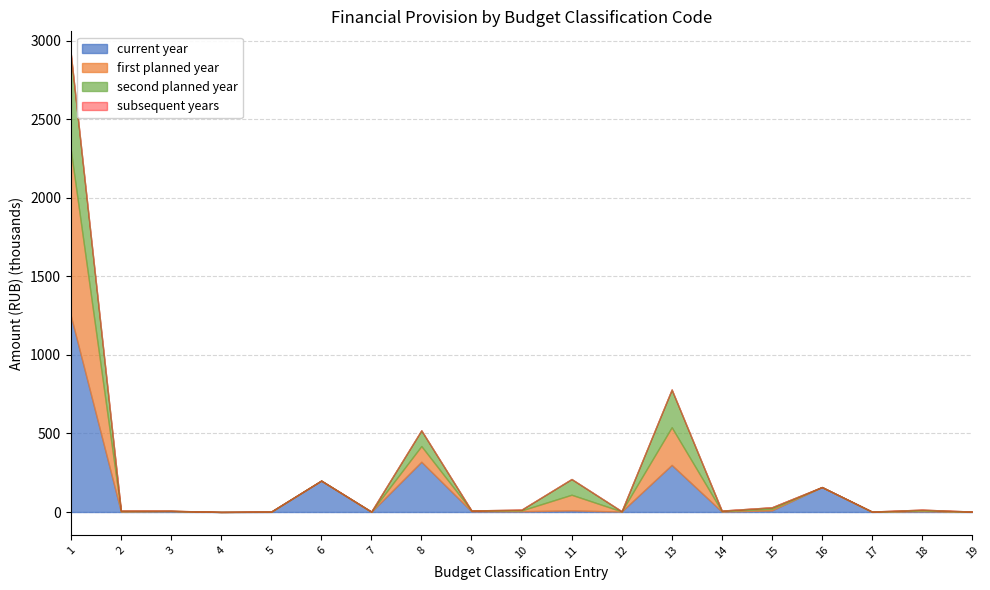

How many distinct data groups are displayed?

4